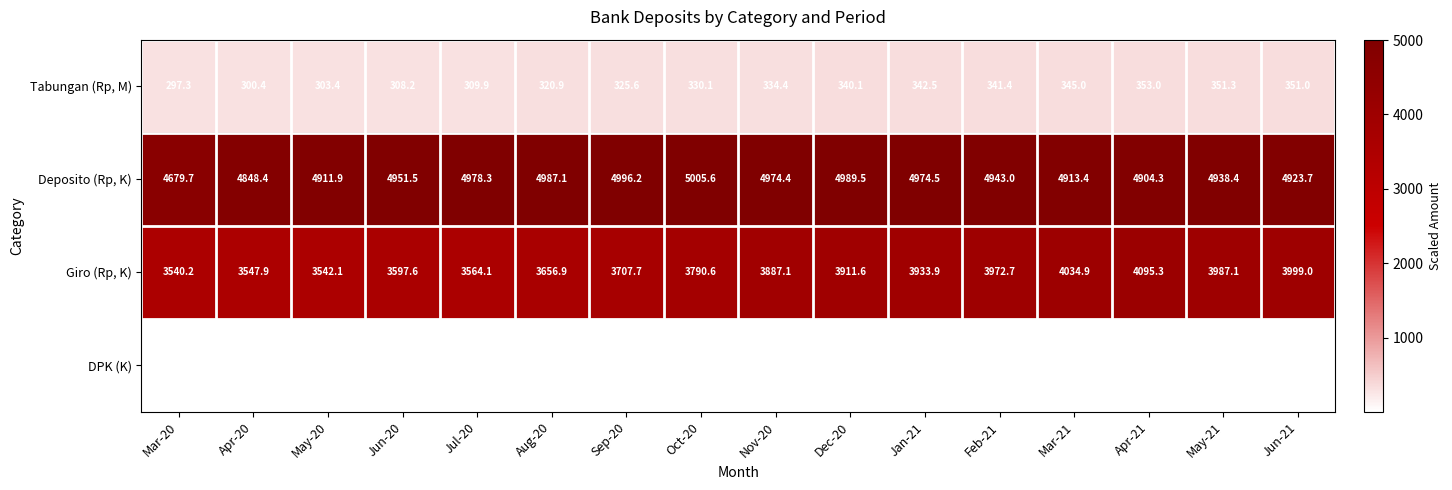

What is the smallest value displayed?

2.7